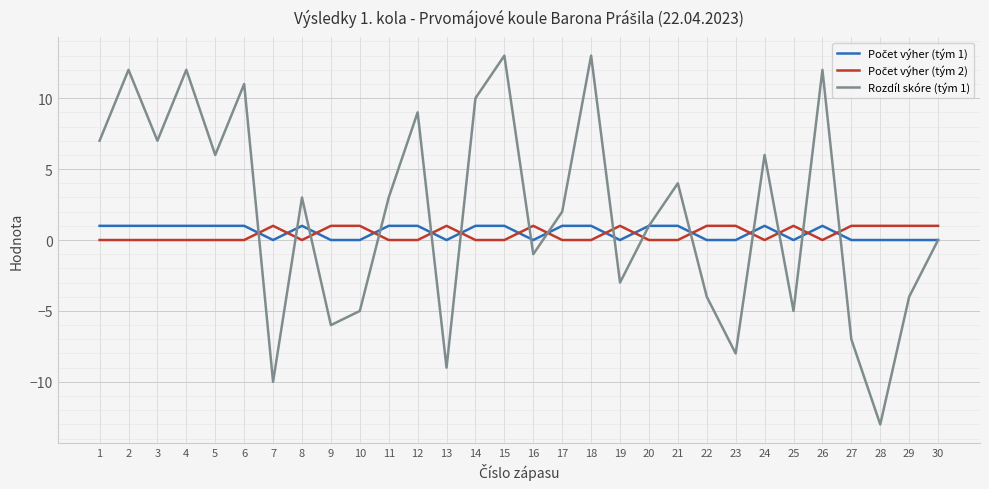

Which series has the largest total across all categories?

Rozdíl skóre (tým 1)